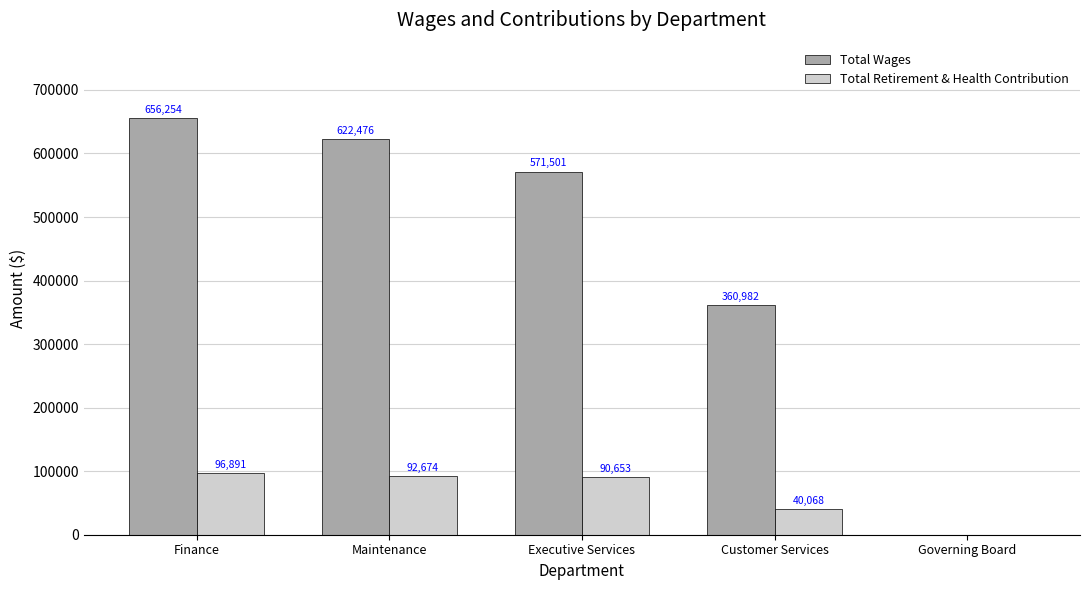

The Total Wages series shows -386149 at Governing Board. True or false?

False